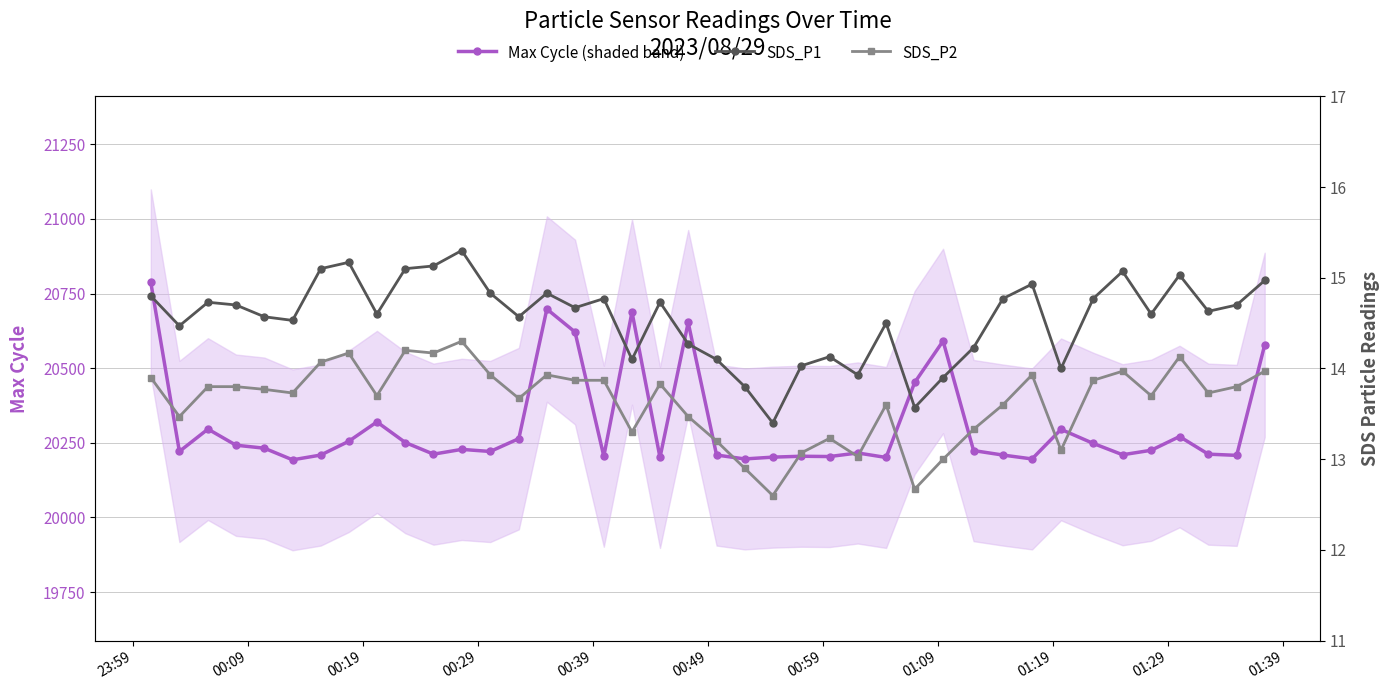

Which series has the largest range (max minus min)?

Max Cycle (shaded band)